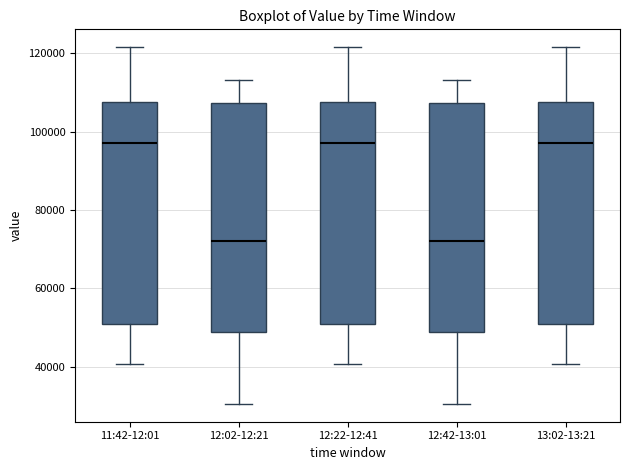

Where does the lower whisker of the box for 11:42-12:01 end on the y-axis? The values are not printed on the chart, so give them approximately, as read against the axis.

40000